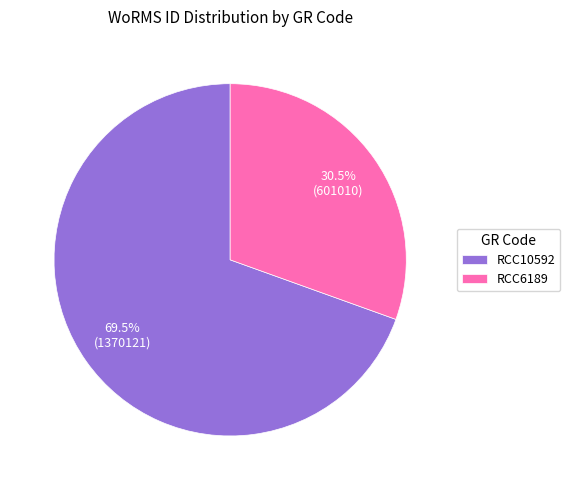

Is it true that RCC6189 is 42% of the pie?

False